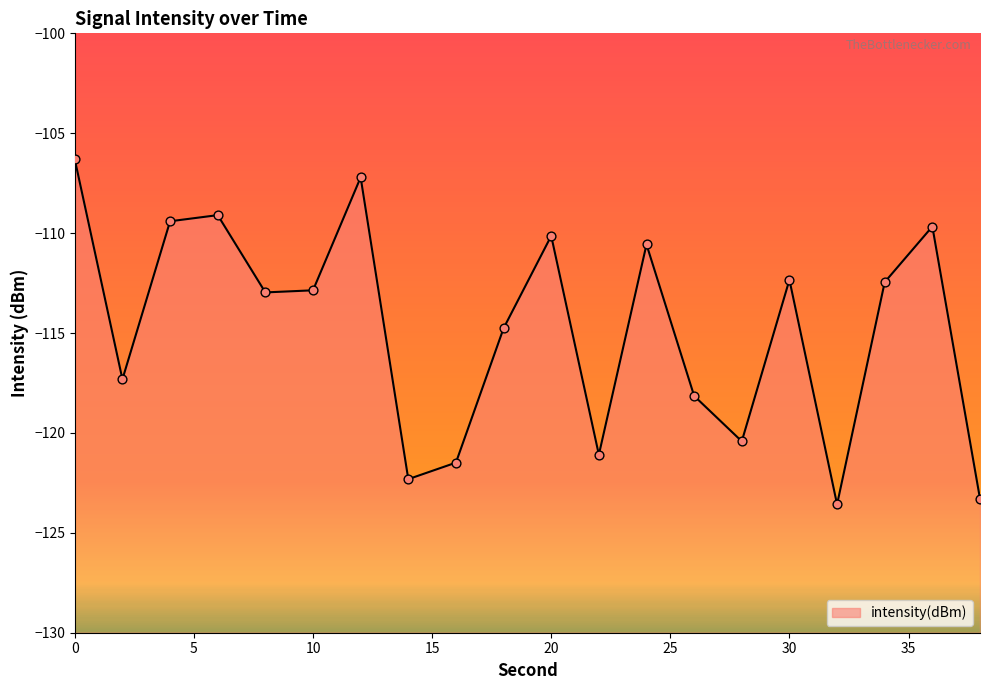

Which has a higher value, 30 or 34?

30